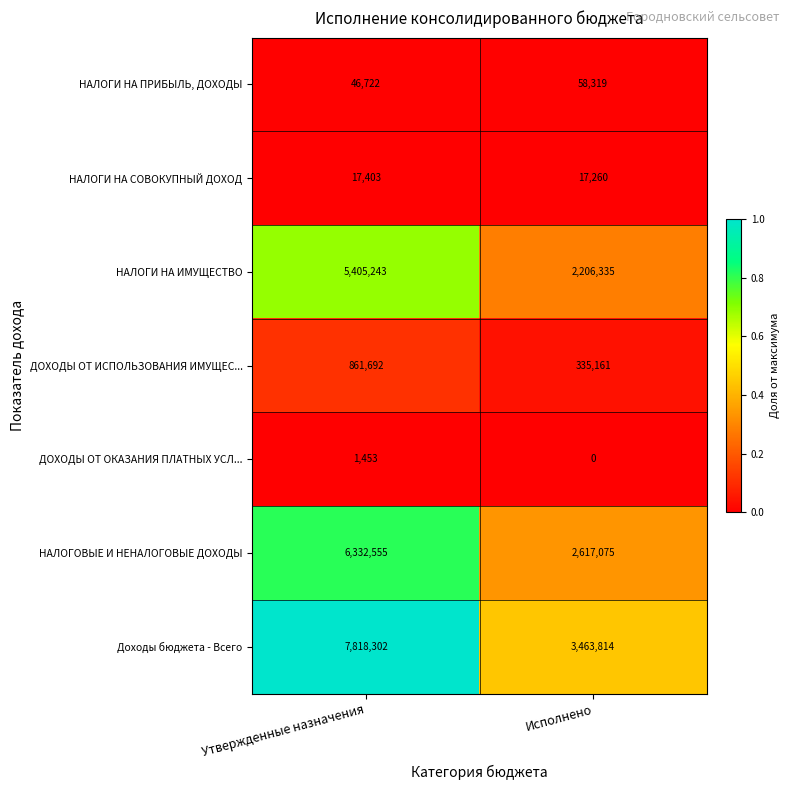

What is the spread (max minus min) of values at Утвержденные назначения?

7816849